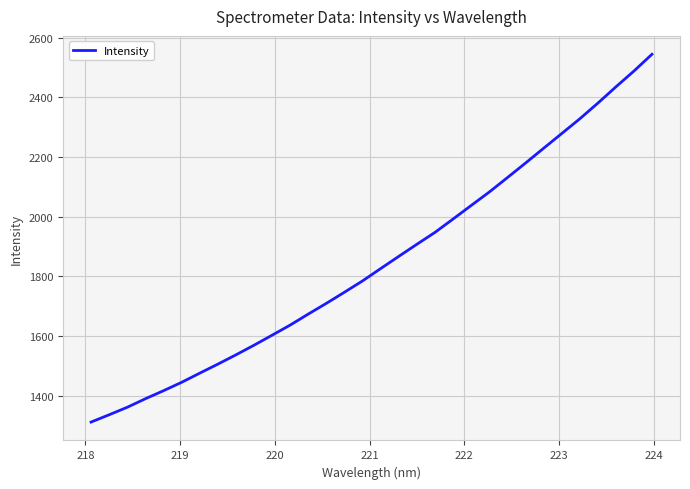

What is the difference between the maximum and minimum values?

1231.5